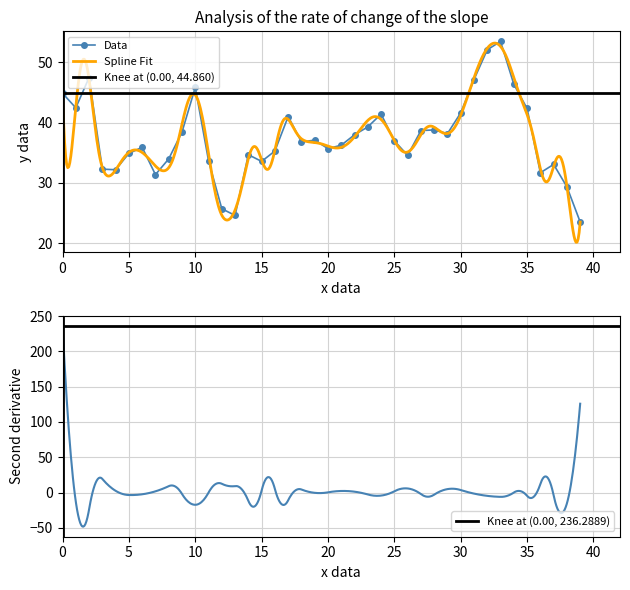

The chart shows a value of 41.1 at 39. True or false?

False